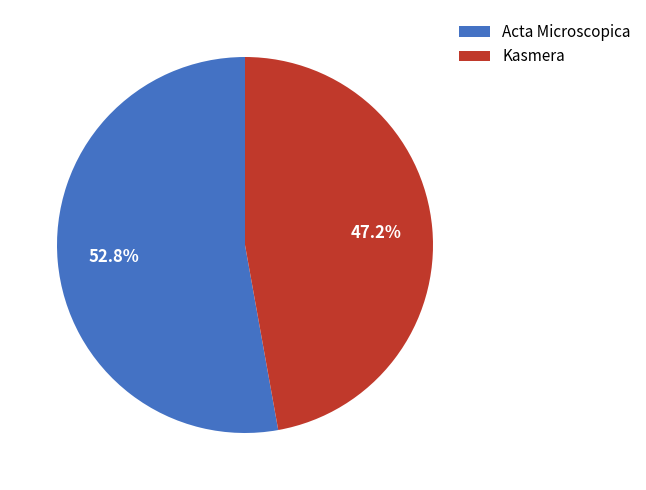

Is it true that Kasmera is 33% of the pie?

False